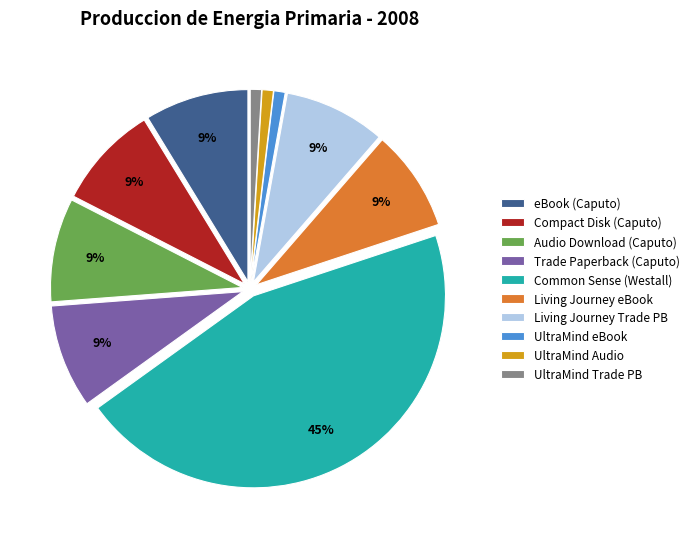

To the nearest percent, what is the combined percentage of Compact Disk (Caputo) and UltraMind Trade PB?

10%